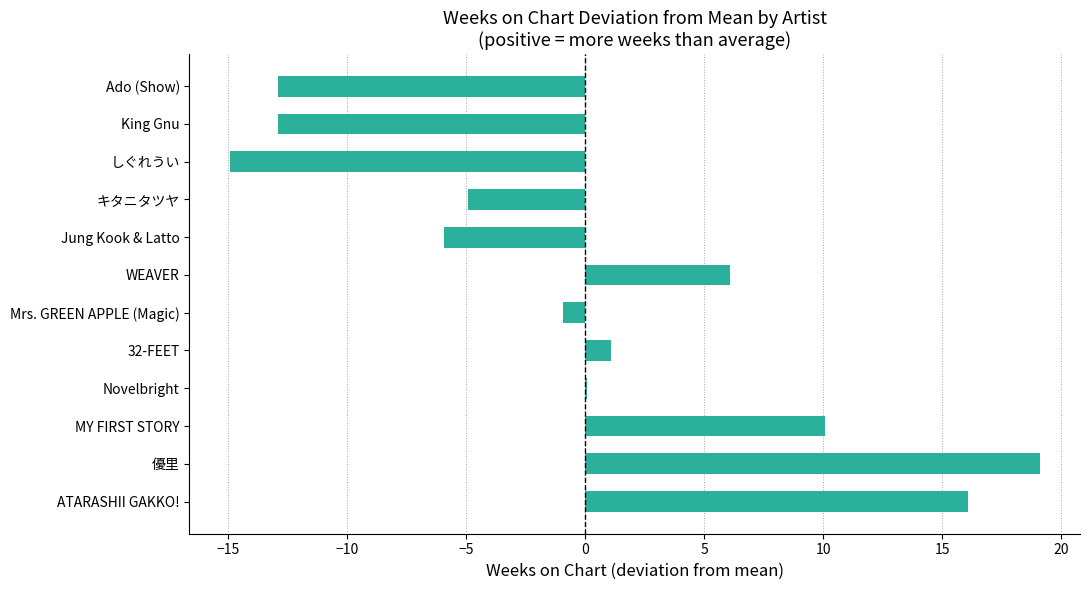

What is the maximum value shown in the chart?

19.1